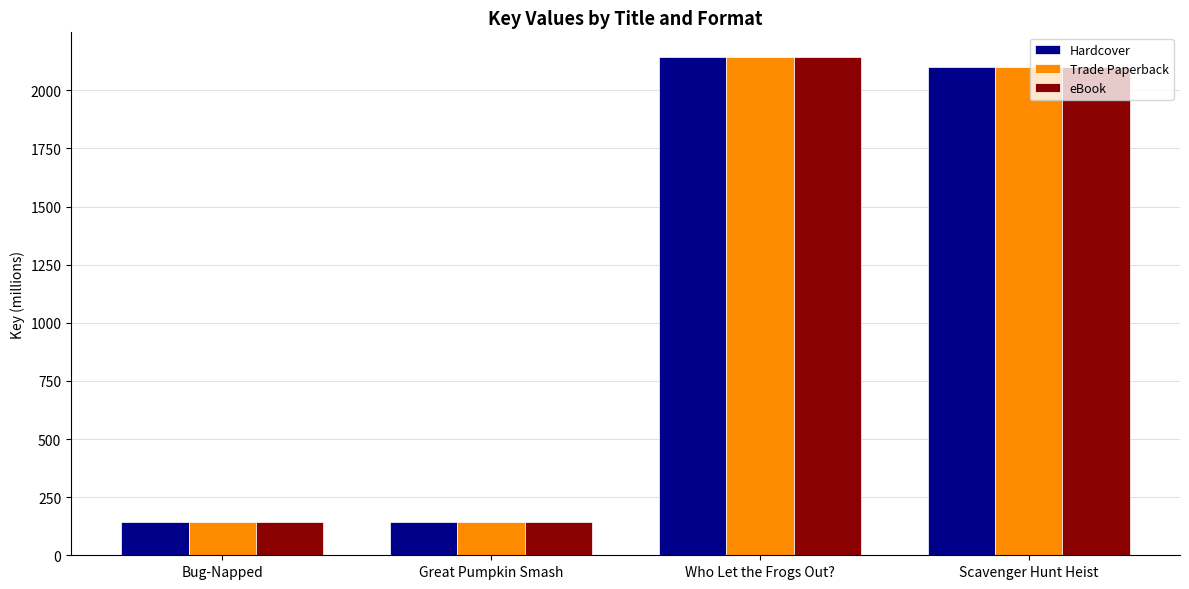

Reading right to left, transcribe all the data shown in this chart.

Hardcover: 2100.3	2142.1	144.0	144.0
Trade Paperback: 2100.3	2142.1	144.0	144.0
eBook: 2100.3	2142.1	144.0	144.0